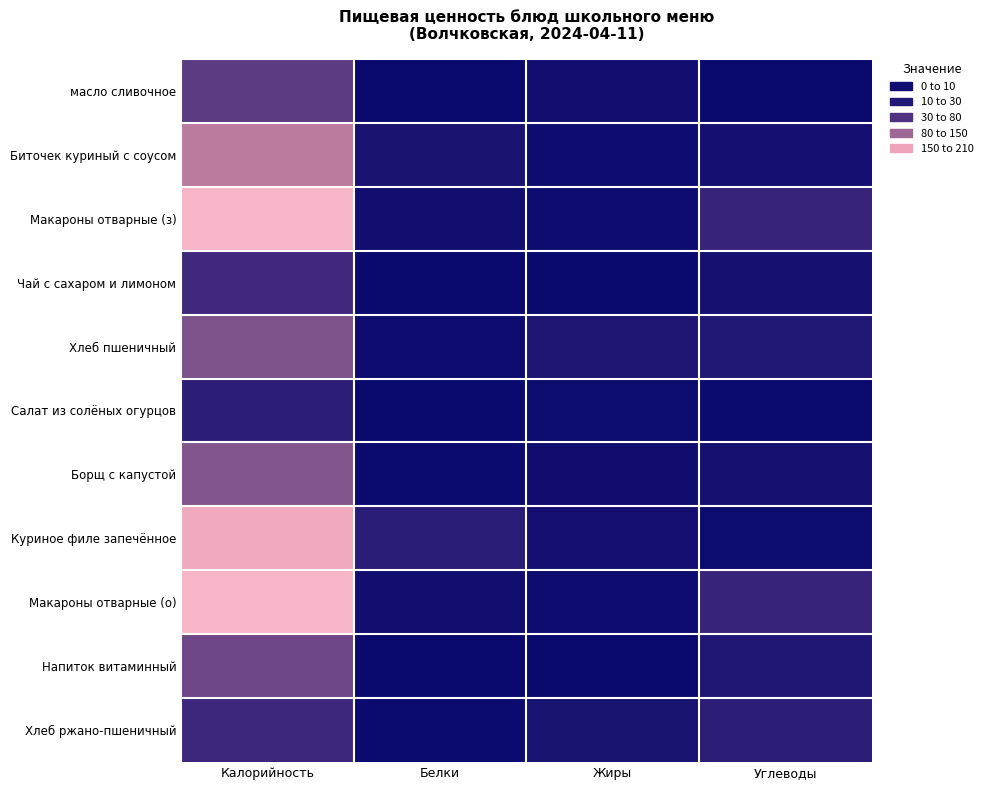

What is the total value across all series at Белки?

57.8